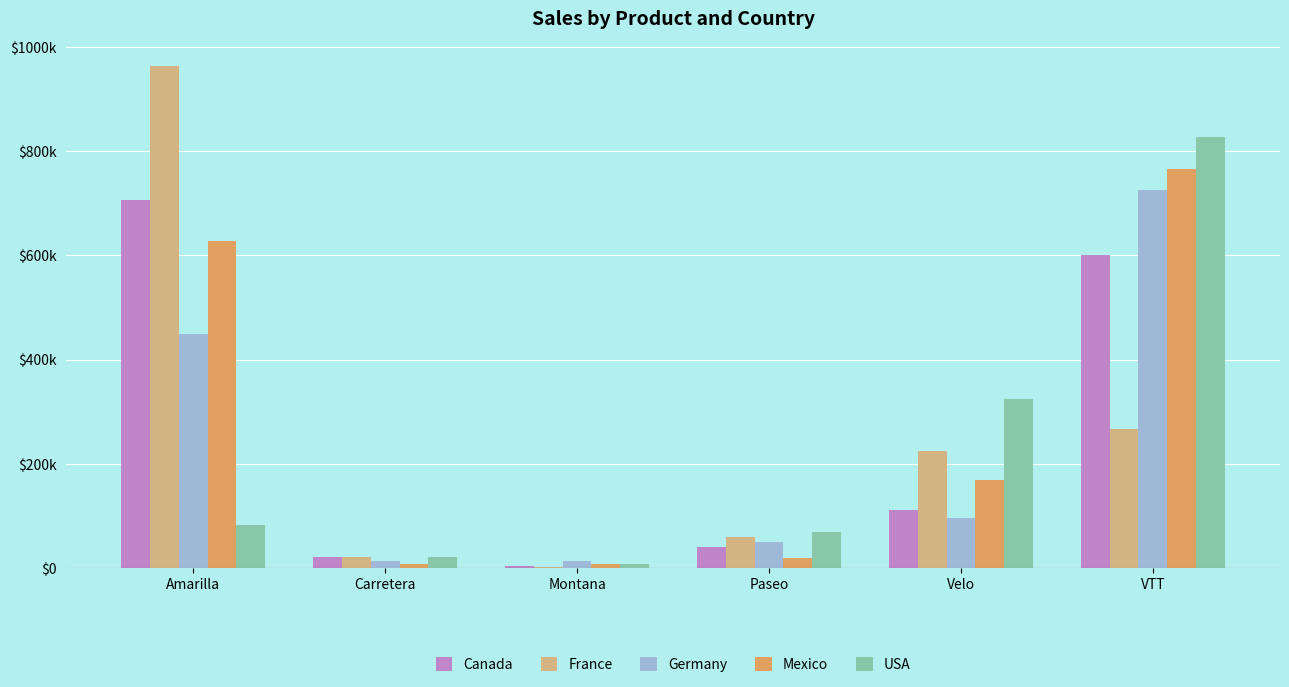

At which category does the chart reach its peak across all series?

Amarilla